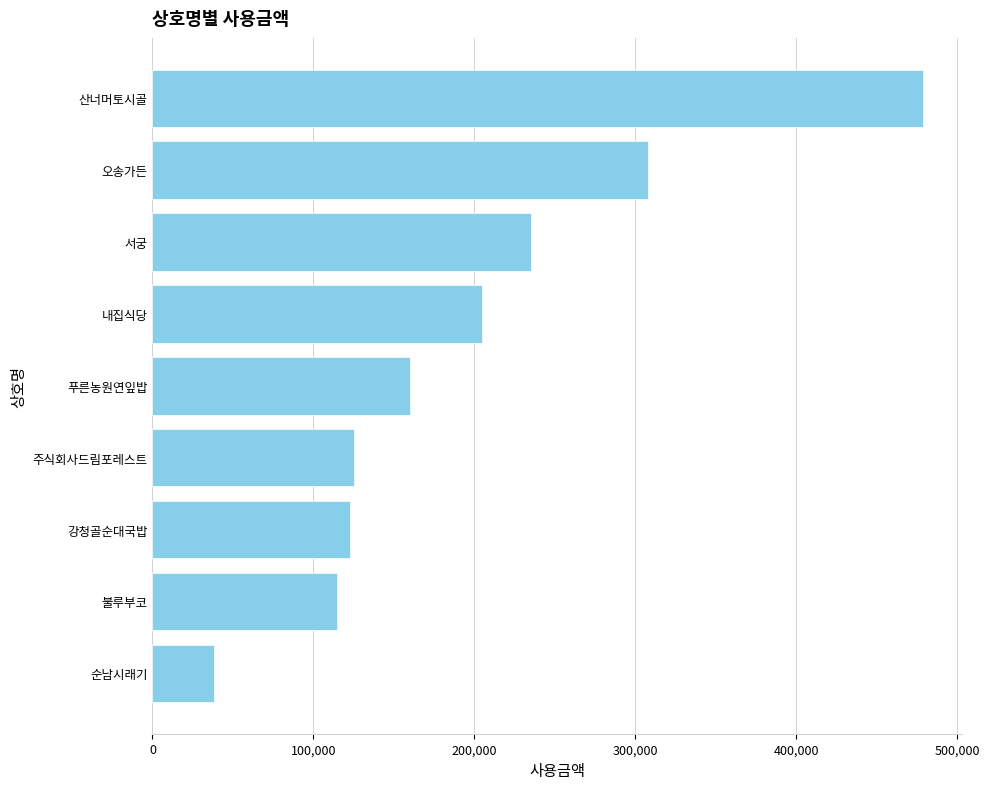

What is the average value?

198667